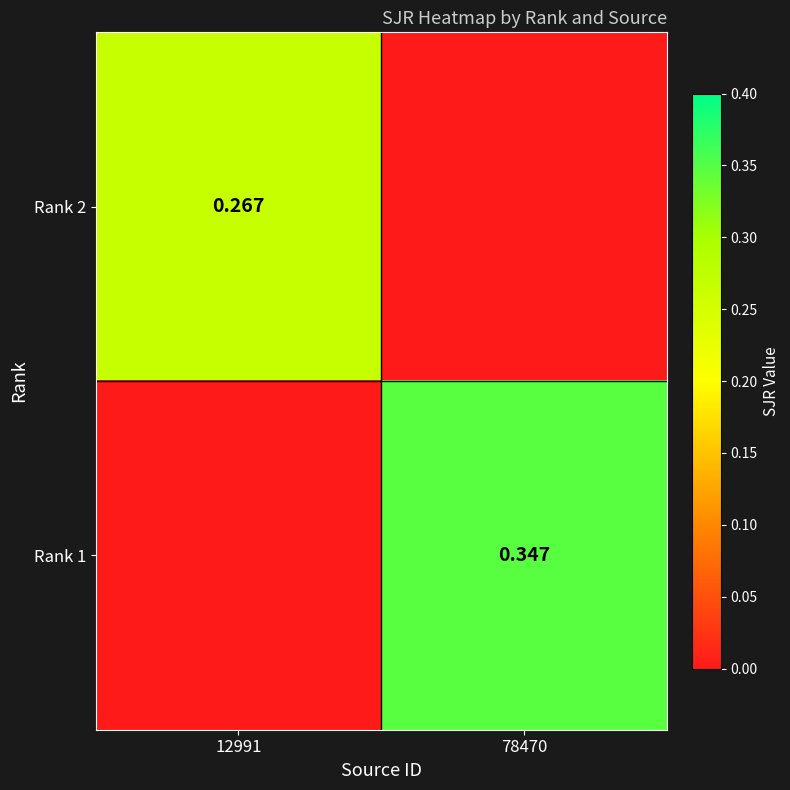

At which label does Rank 1 reach its peak?

78470